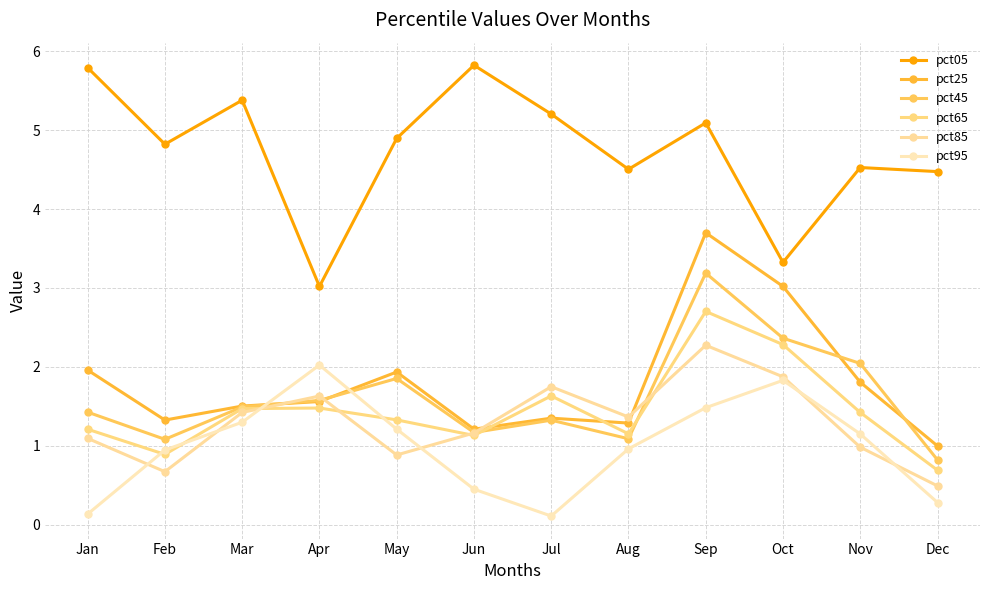

At how many categories does at least one series exceed 1?

12